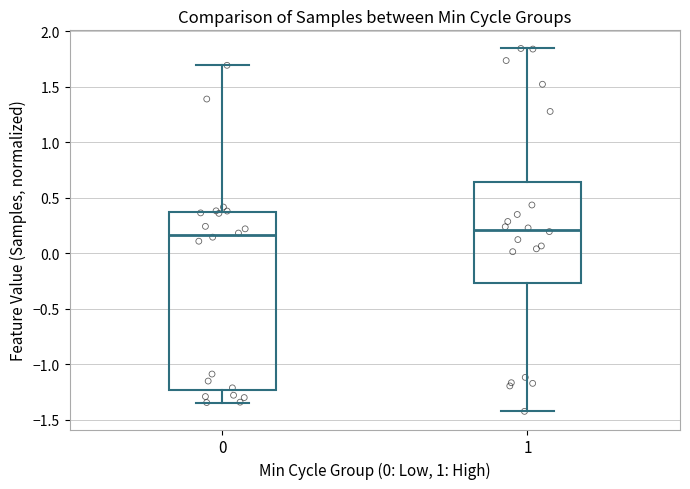

Reading left to right, transcribe this box plot: for each box, give where its median line is, the range the box spans, and where its two whiskers end, as read against the y-axis. The values are not printed on the chart, so give them approximately, as read against the axis.

0: median 0.15, box -1.25 to 0.35, whiskers -1.35 to 1.70
1: median 0.20, box -0.25 to 0.65, whiskers -1.40 to 1.85